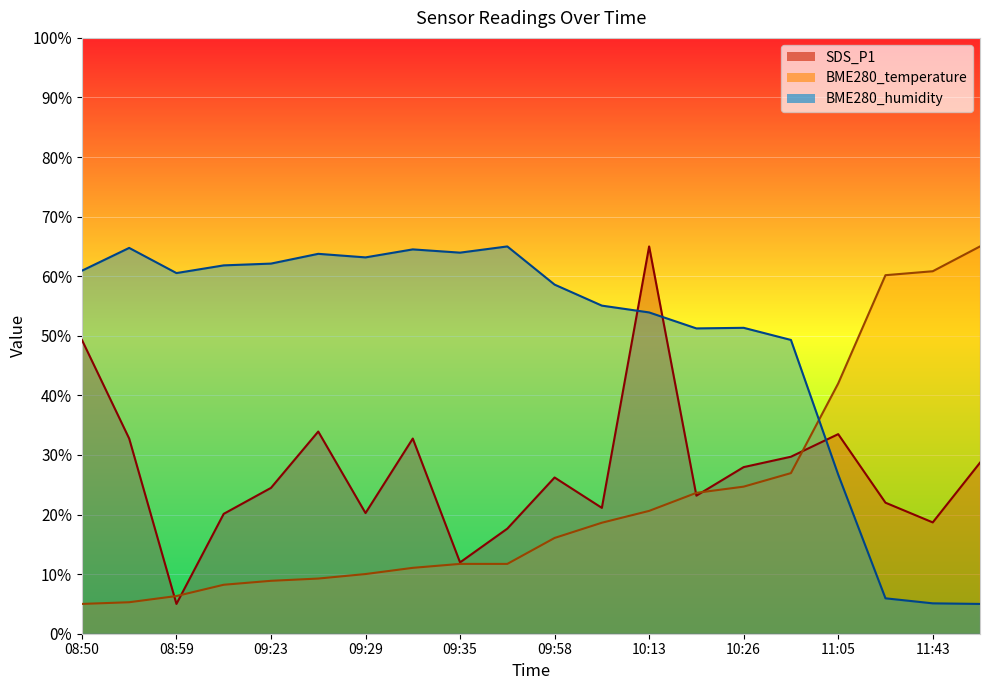

List the labels in order of SDS_P1 value, largest first.

10:13, 08:50, 09:26, 11:05, 08:53, 09:32, 10:31, 11:53, 10:26, 09:58, 09:23, 10:22, 11:40, 10:07, 09:29, 09:21, 11:43, 09:38, 09:35, 08:59